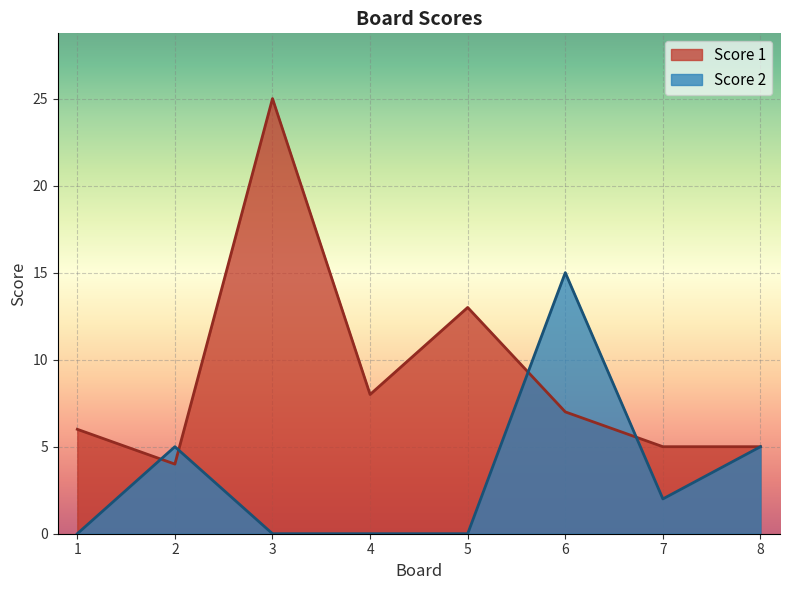

Is it true that Score 1 equals 7 at 7?

False